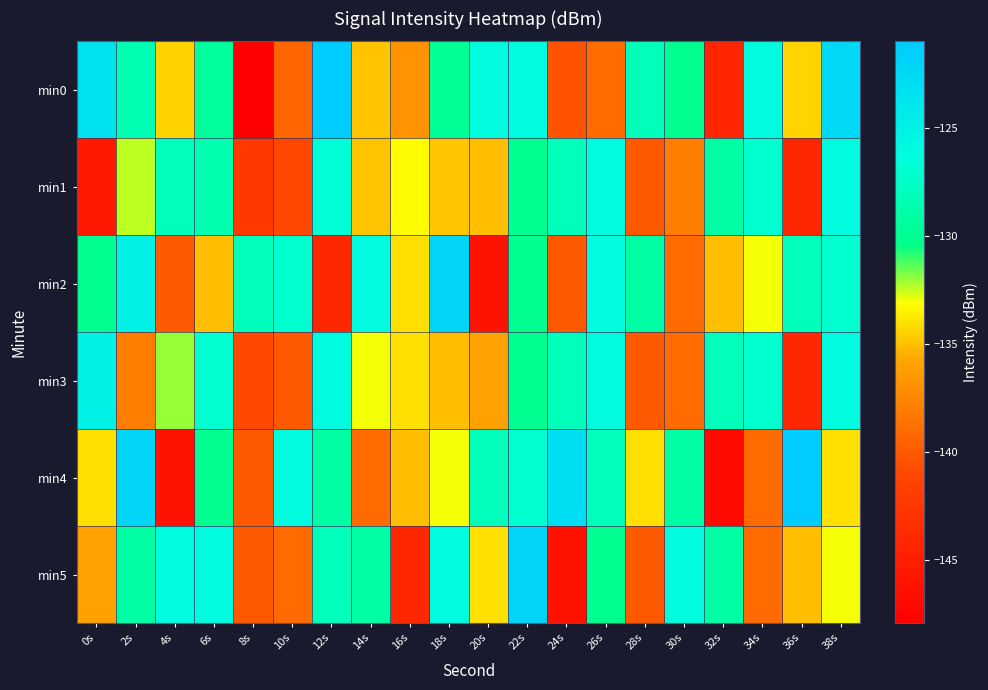

What is the difference between the highest and lowest values at 14s?

13.0